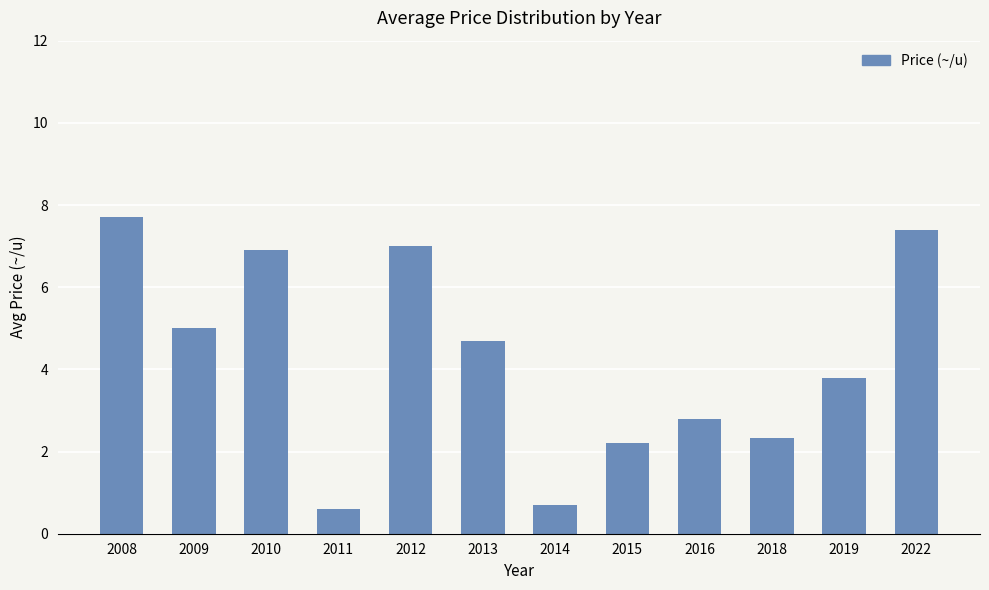

At which label is the value closest to 4?

2019